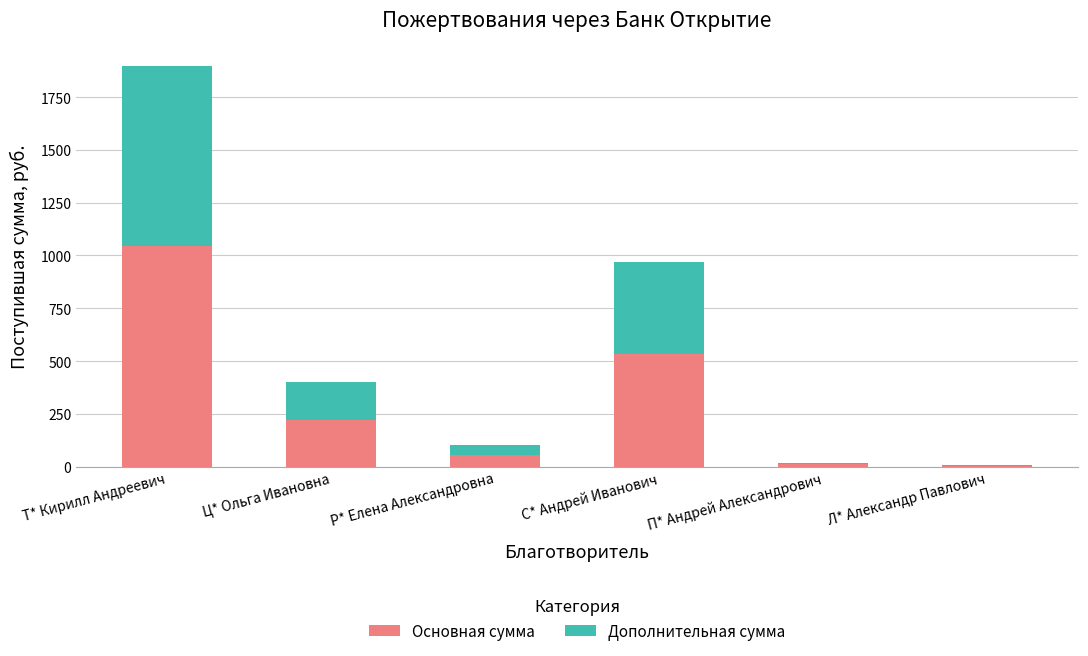

What is the total value across all series at Ц* Ольга Ивановна?

400.0